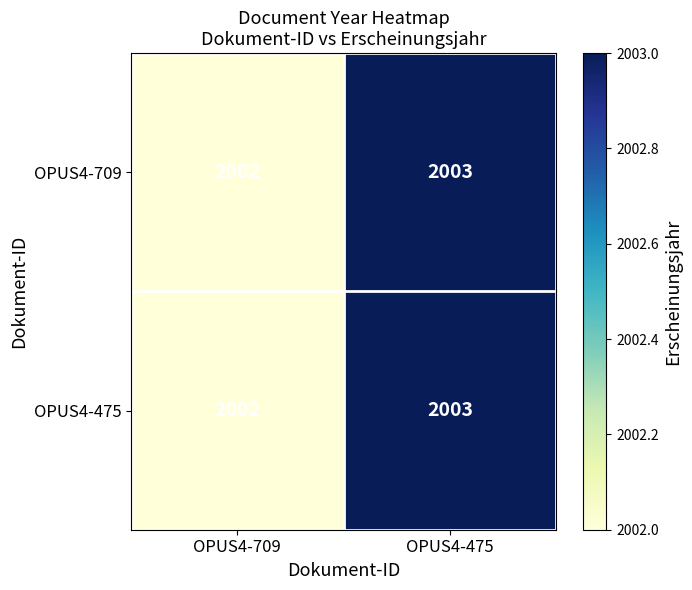

What is the sum of the OPUS4-475 values at OPUS4-709 and OPUS4-475?

4005